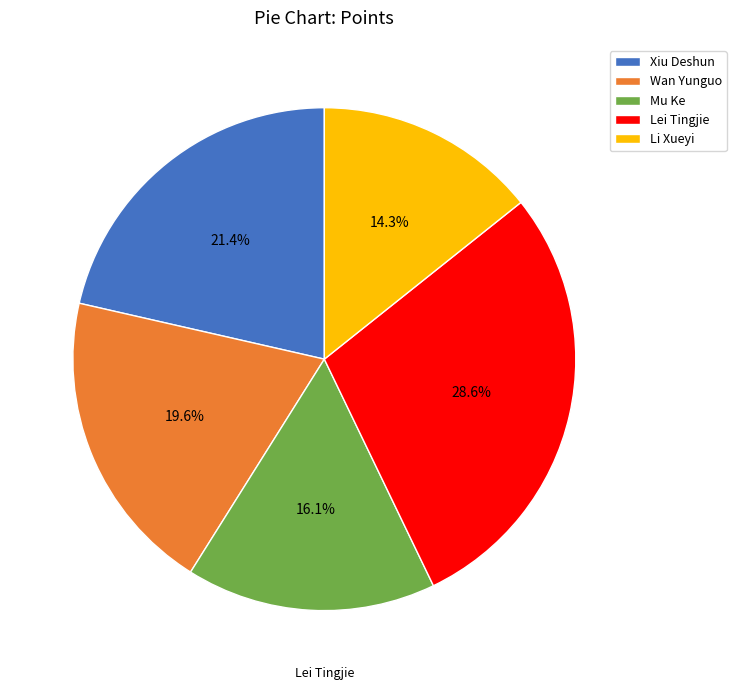

Rank the categories by value from highest to lowest.

Lei Tingjie, Xiu Deshun, Wan Yunguo, Mu Ke, Li Xueyi